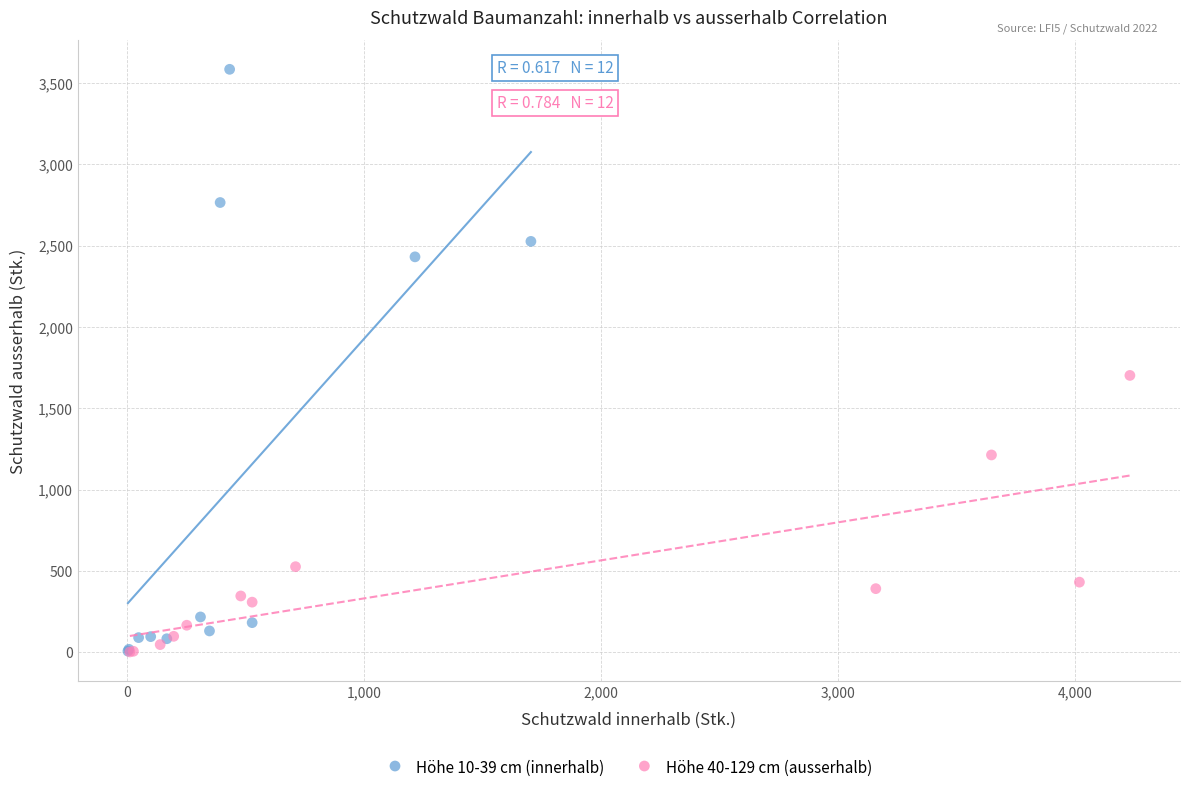

Which series has the widest spread of Y values?

Höhe 10-39 cm (innerhalb)